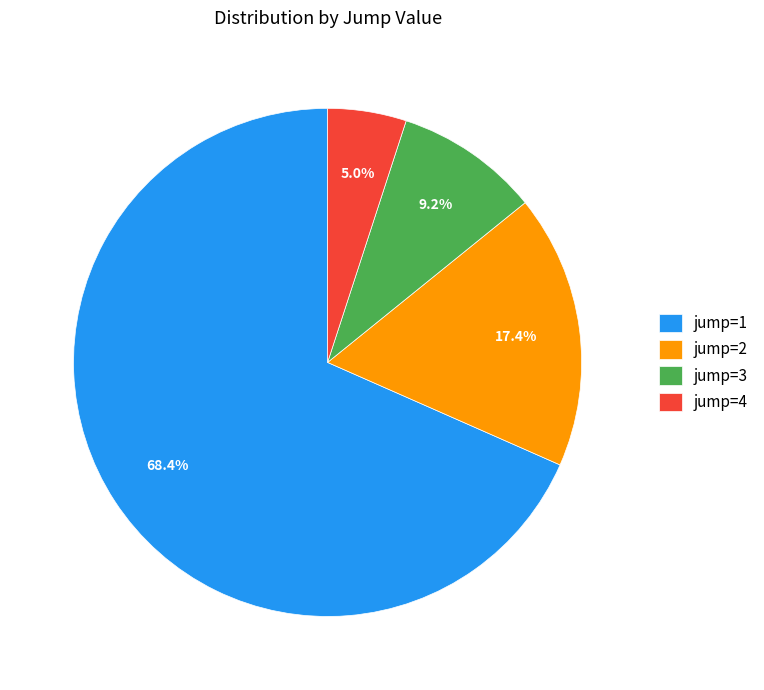

Which category accounts for the majority?

jump=1